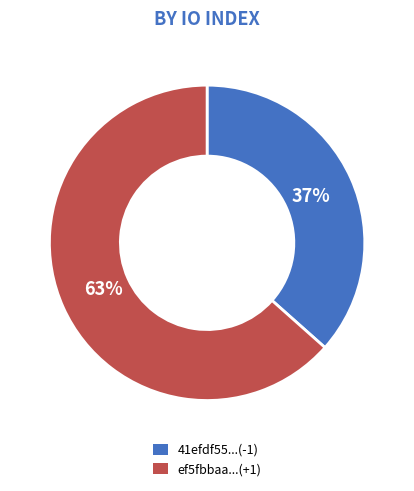

To the nearest percent, what percentage of the pie is ef5fbbaa...(+1)?

63%